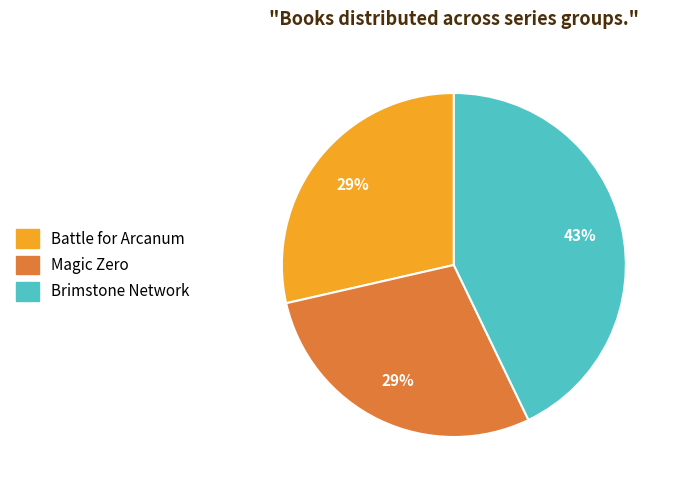

What is the largest slice in the pie chart?

Brimstone Network